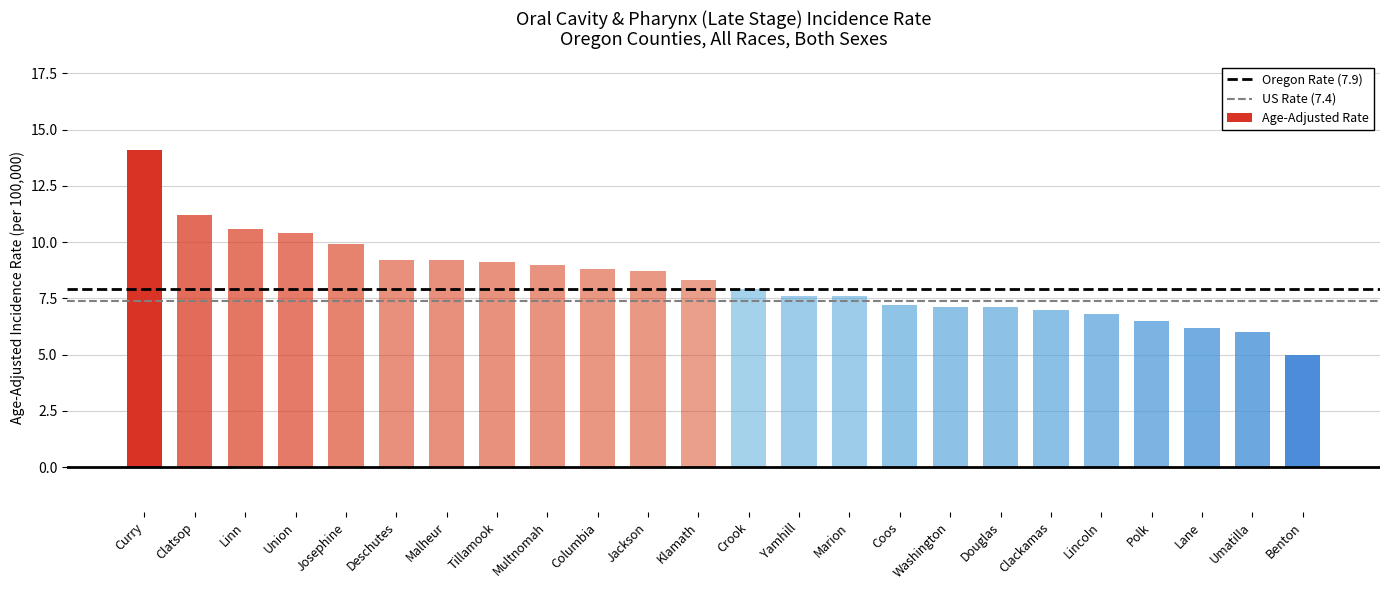

True or false: the data shows 9.9 at Josephine.

True